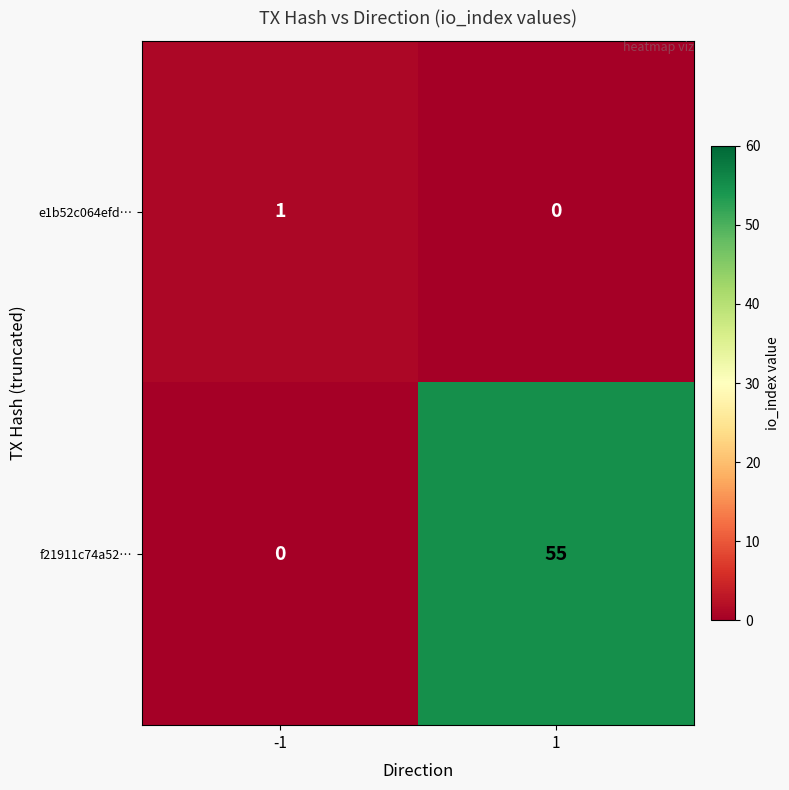

Which series changed the most between -1 and 1?

f21911c74a52…